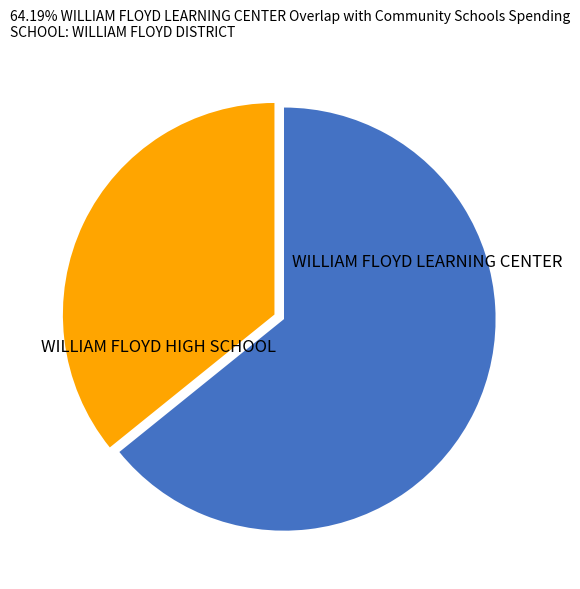

Is there a majority slice in this chart?

Yes